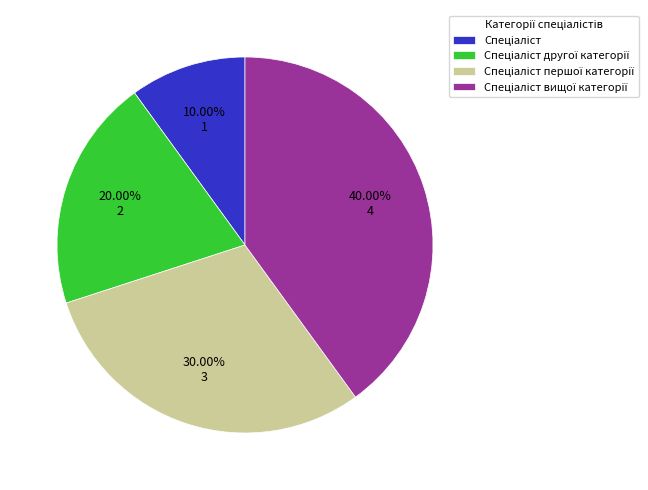

To the nearest percent, what is the average slice percentage?

25%